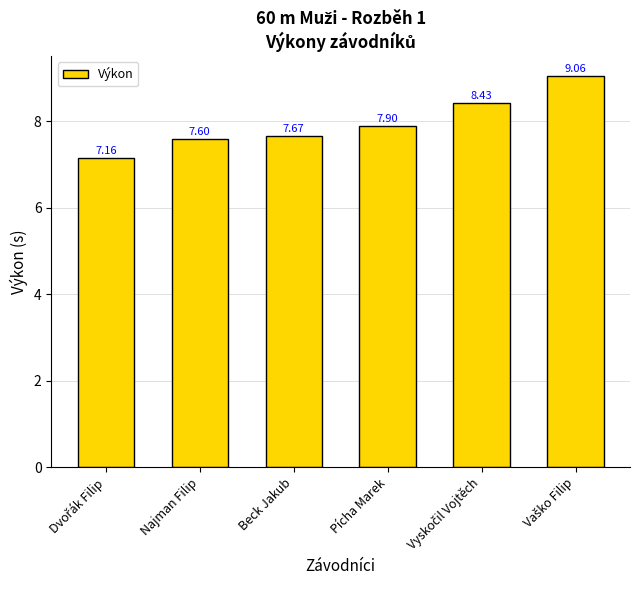

What is the label of the 3rd bar from the right?

Pícha Marek